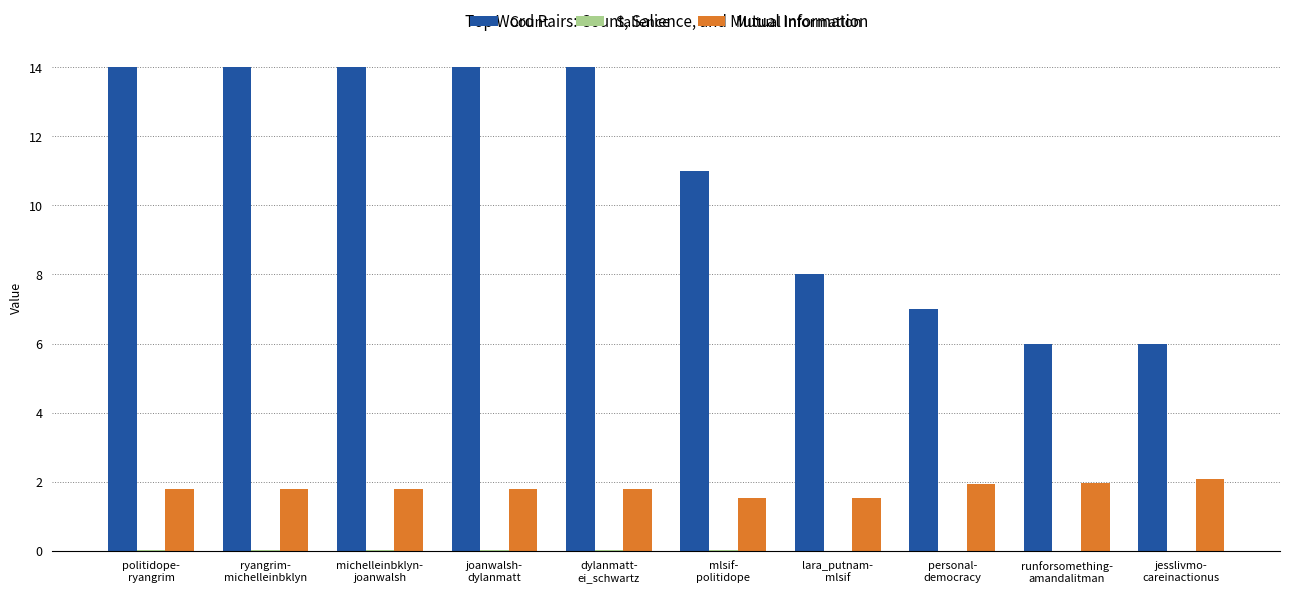

What is the sum of all Count values?

108.0